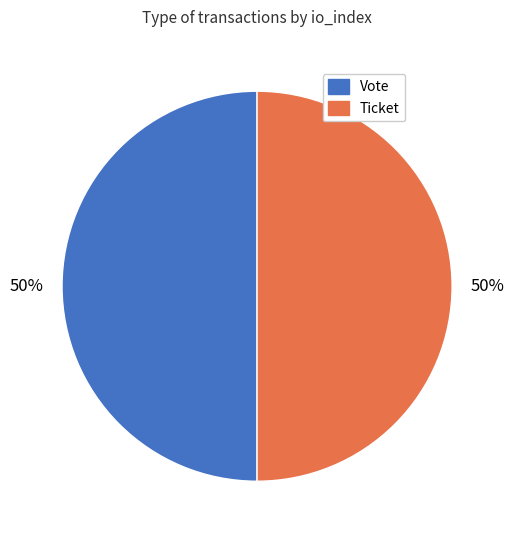

To the nearest percent, what is the difference between the Vote and Ticket slice percentages?

0%